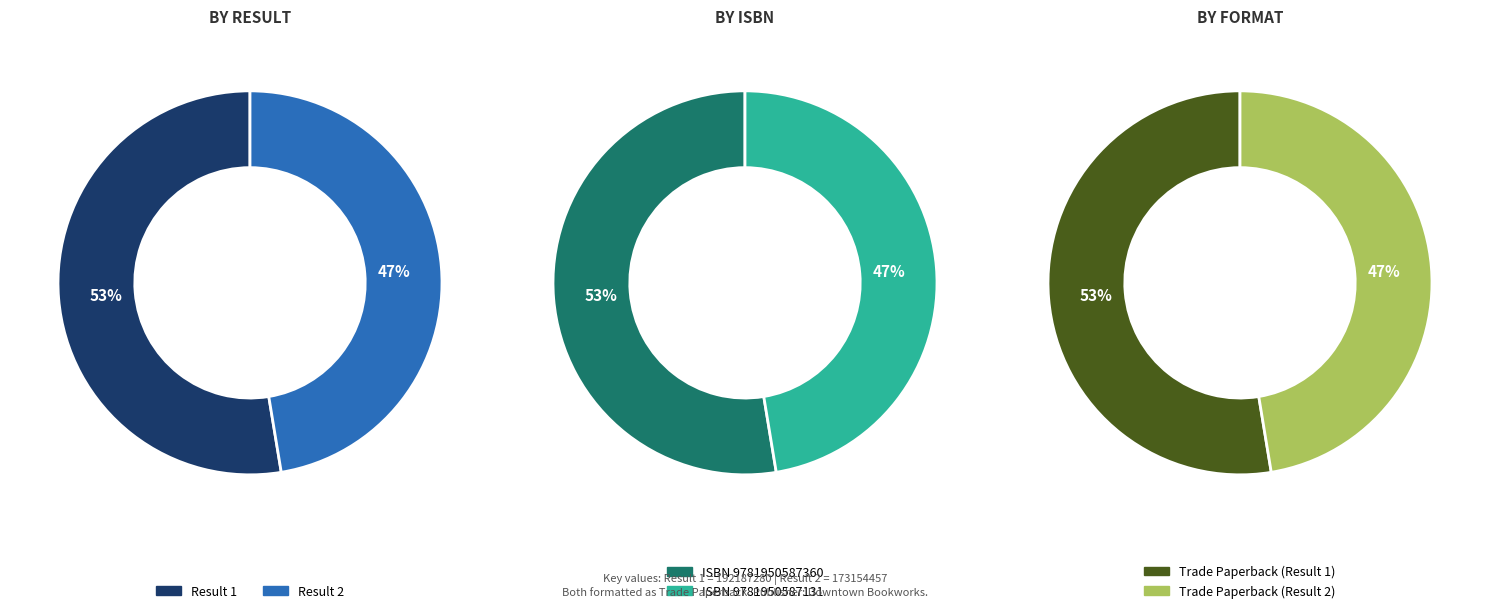

Is the sum of 2 and 1 greater than half?

Yes